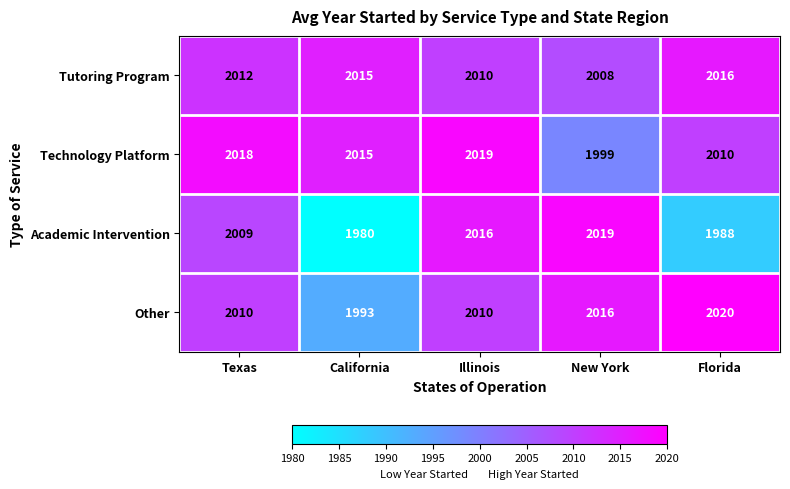

How many categories are shown in the chart?

5